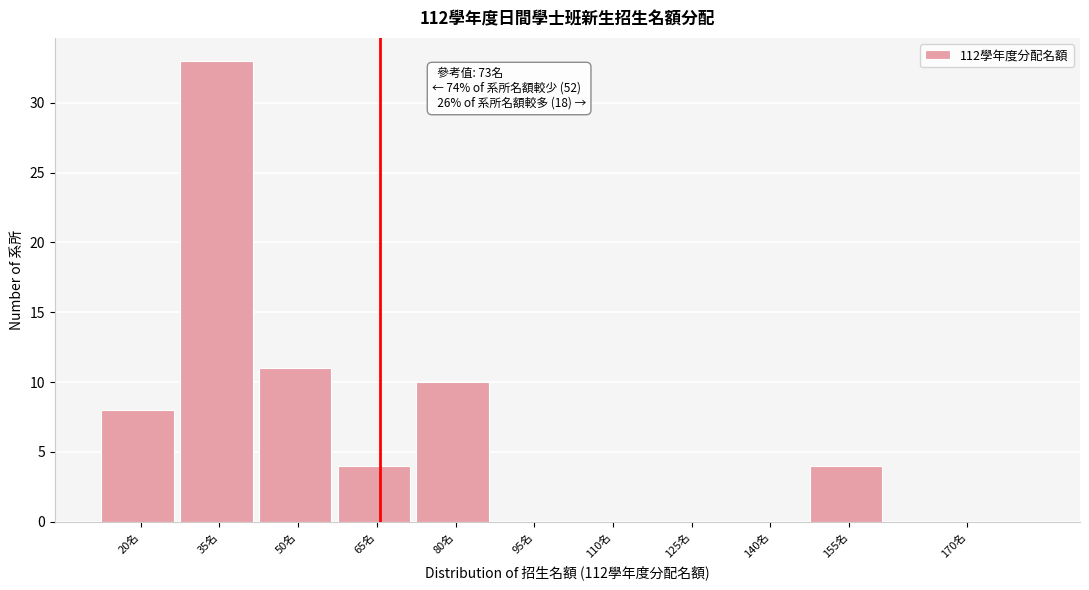

Reading right to left, transcribe all the data shown in this chart.

170名=0	155名=4	140名=0	125名=0	110名=0	95名=0	80名=10	65名=4	50名=11	35名=33	20名=8